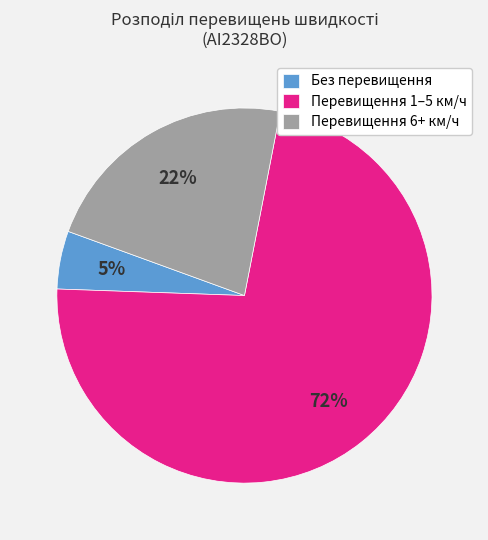

Which has a higher value, Без перевищення or Перевищення 6+ км/ч?

Перевищення 6+ км/ч